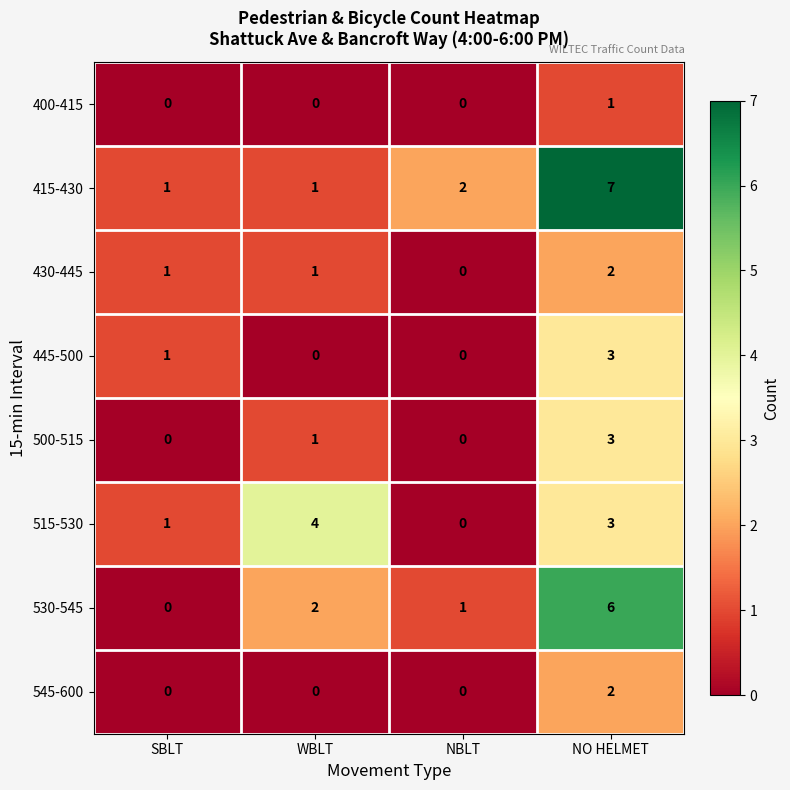

Which series changed the most between WBLT and NO HELMET?

415-430